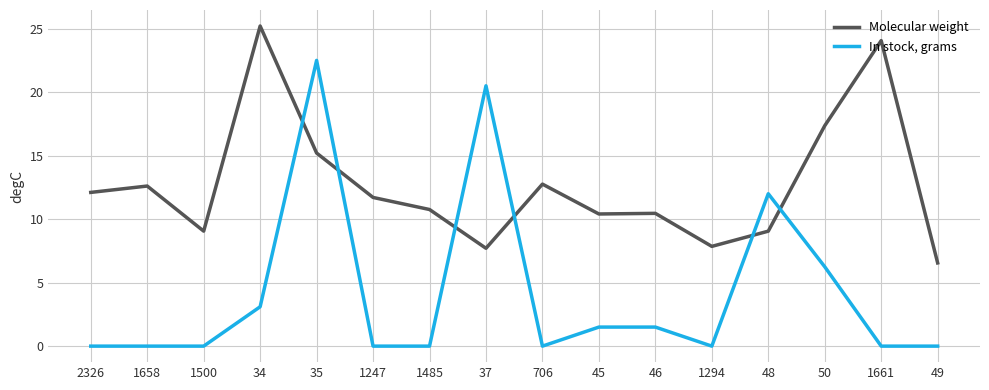

Rank the series by their average value, from highest to lowest.

Molecular weight, In stock, grams